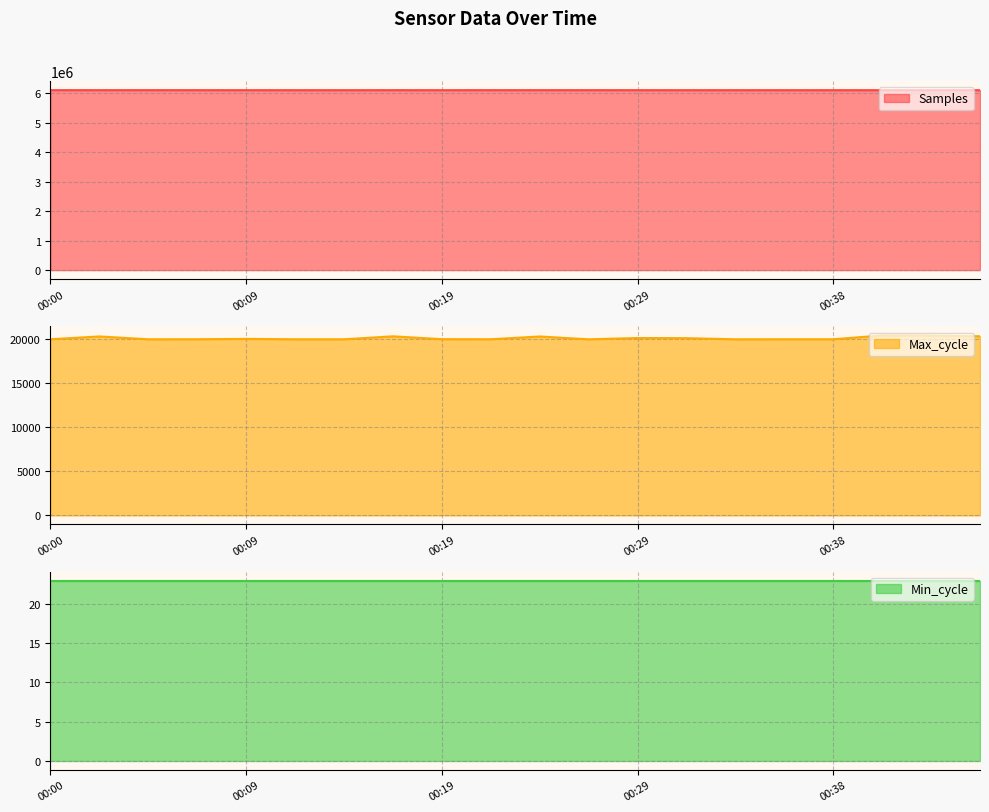

Which series has the largest total across all categories?

Samples